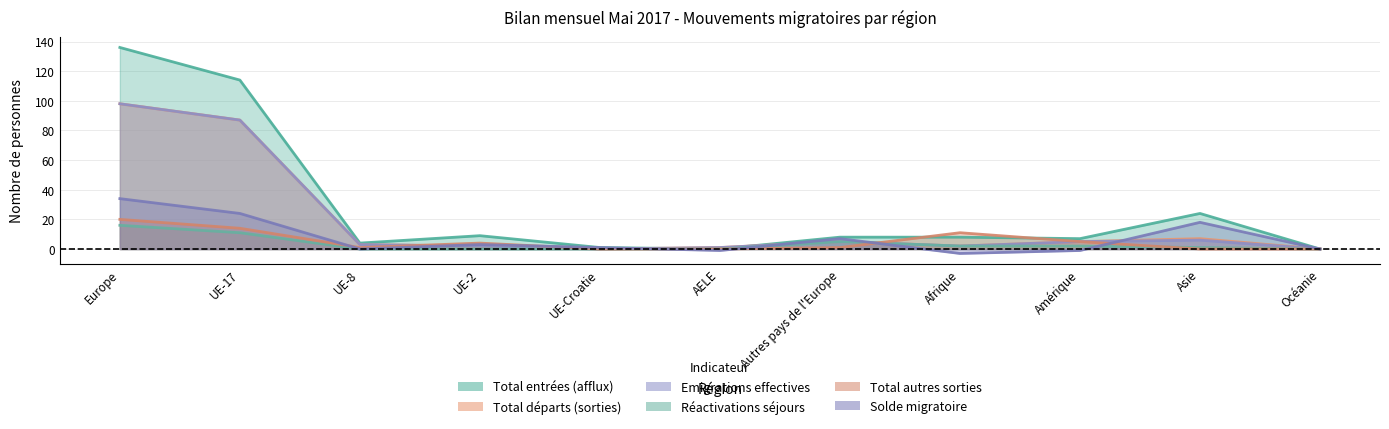

What is the average value of the Emigrations effectives series?

19